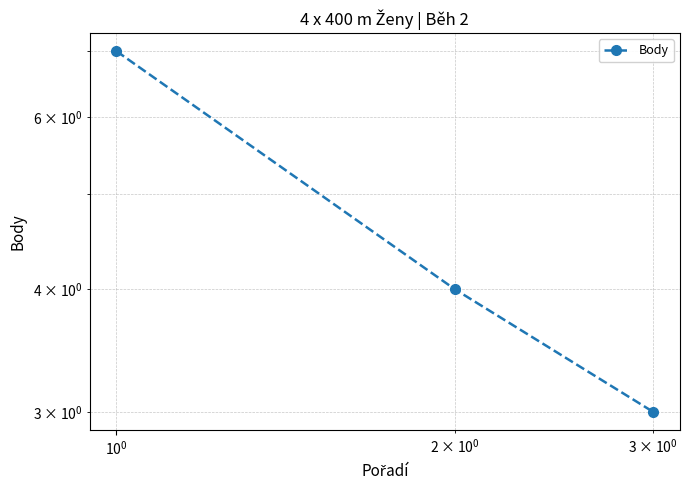

What is the average value?

5